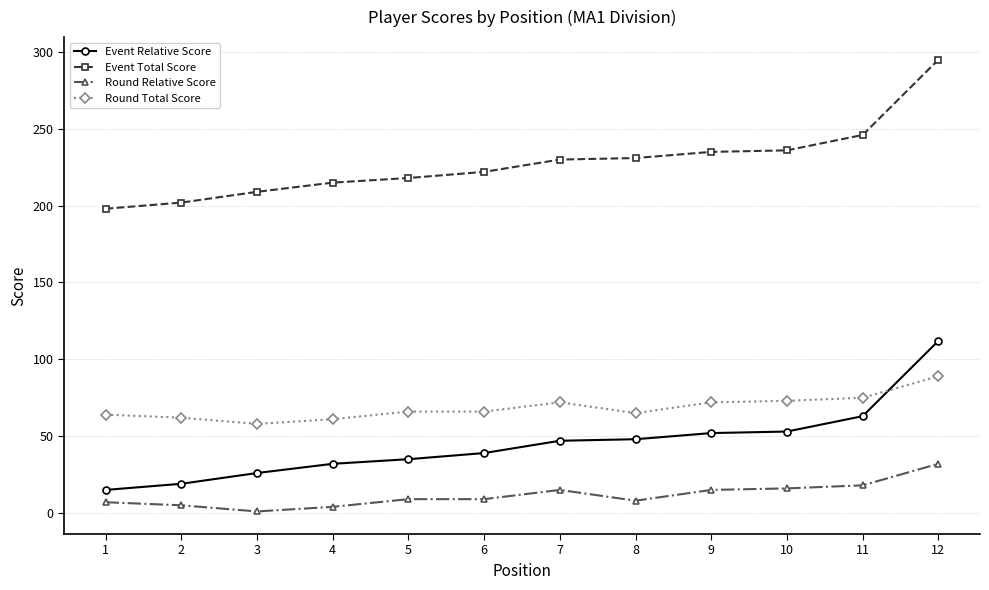

True or false: Event Total Score and Event Relative Score cross at least once.

False